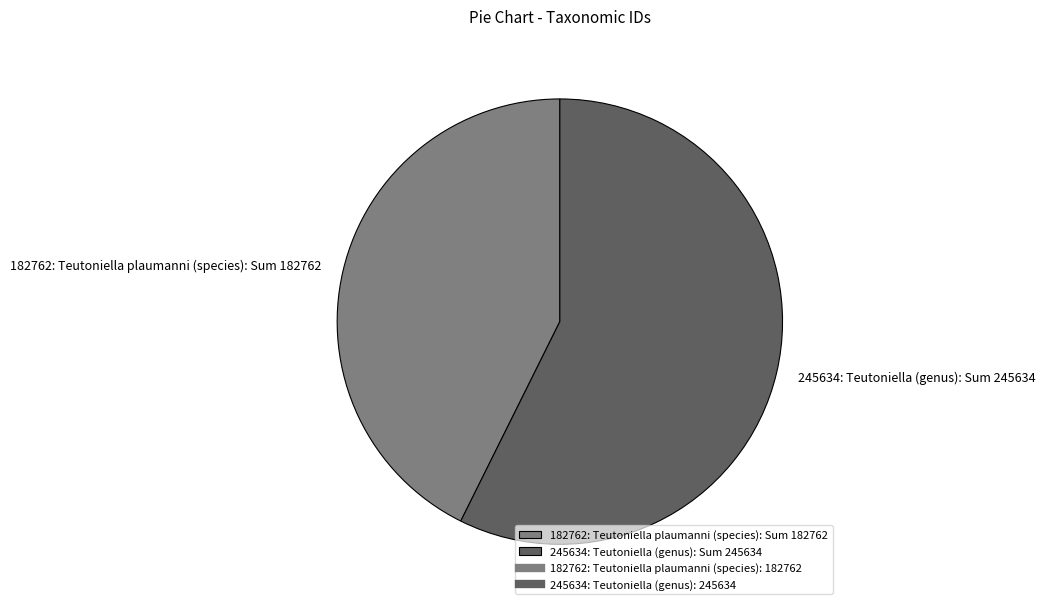

Which has a higher value, 182762: Teutoniella plaumanni (species): Sum 182762 or 245634: Teutoniella (genus): Sum 245634?

245634: Teutoniella (genus): Sum 245634